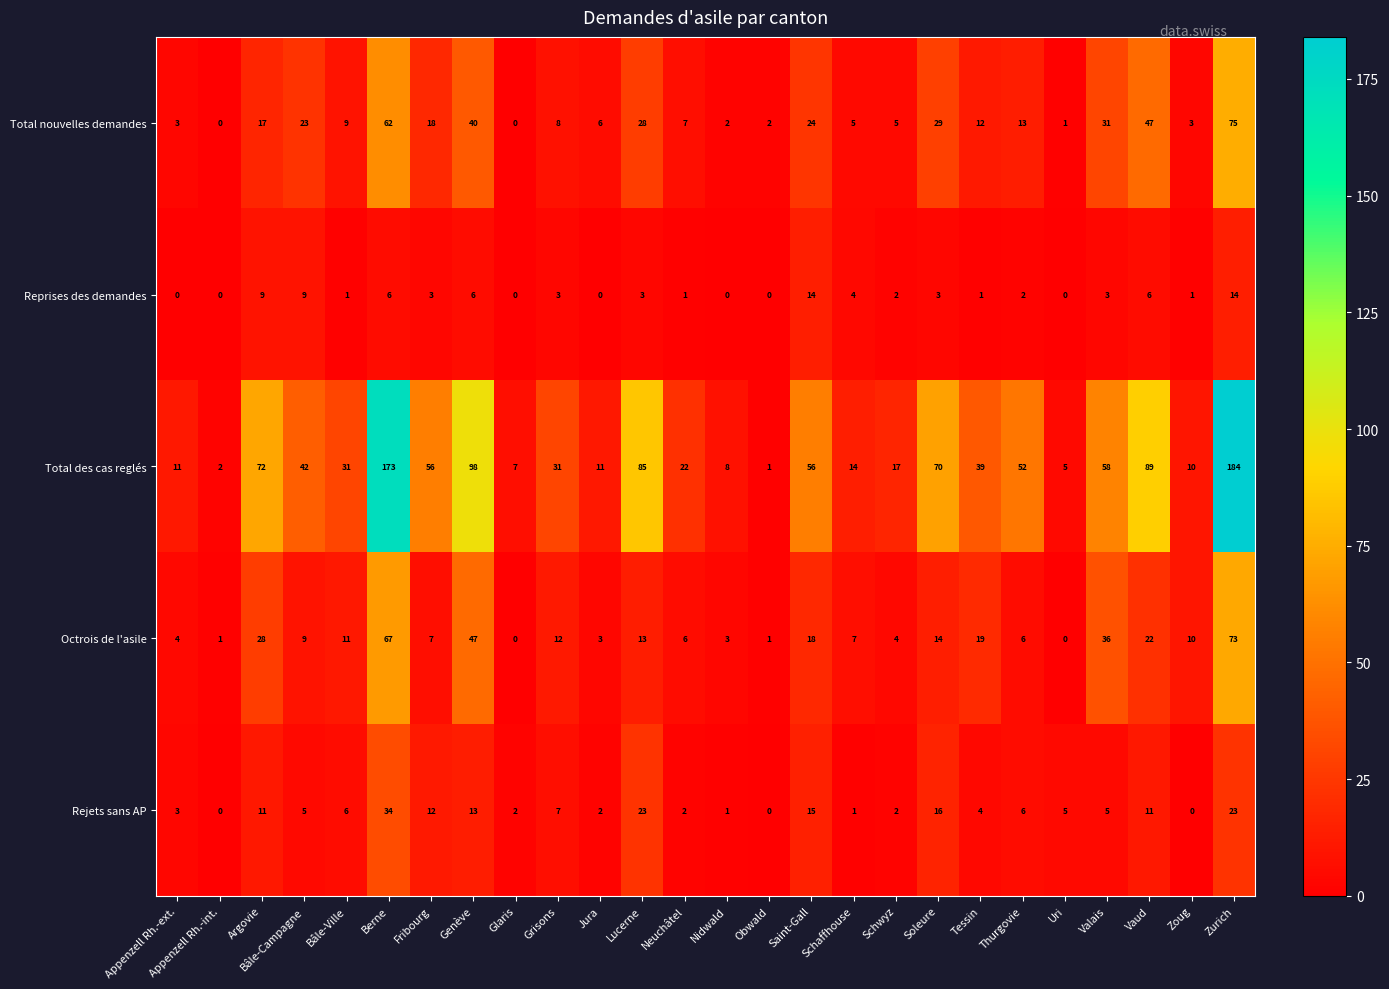

Between Obwald and Valais, which series saw the biggest shift?

Total des cas reglés